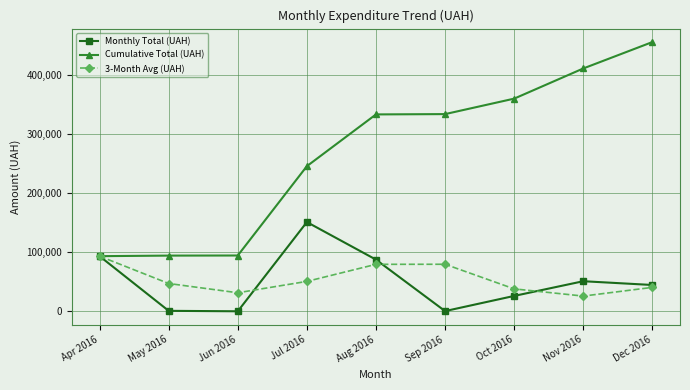

At which label does Monthly Total (UAH) first exceed 44613?

Apr 2016